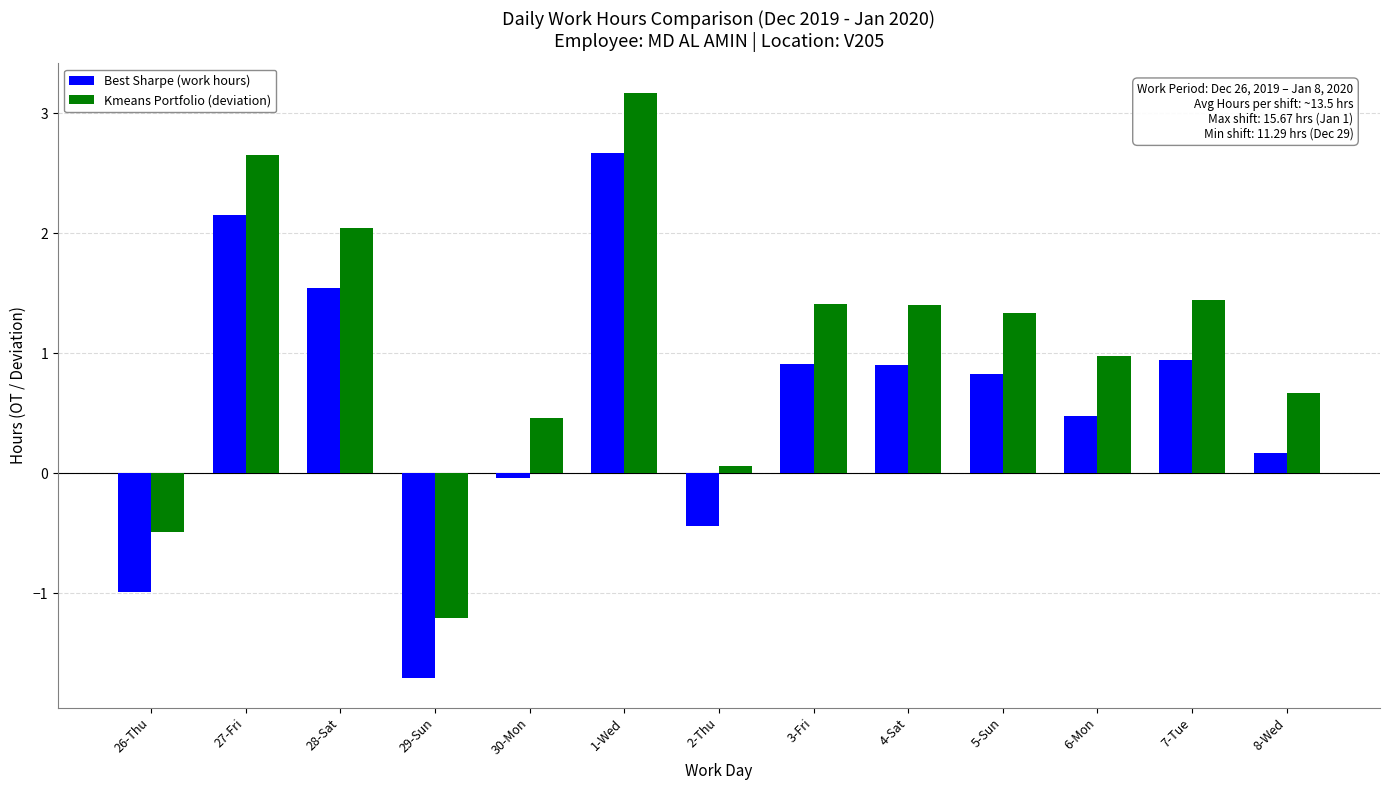

How many negative values does the Kmeans Portfolio (deviation) series have?

2